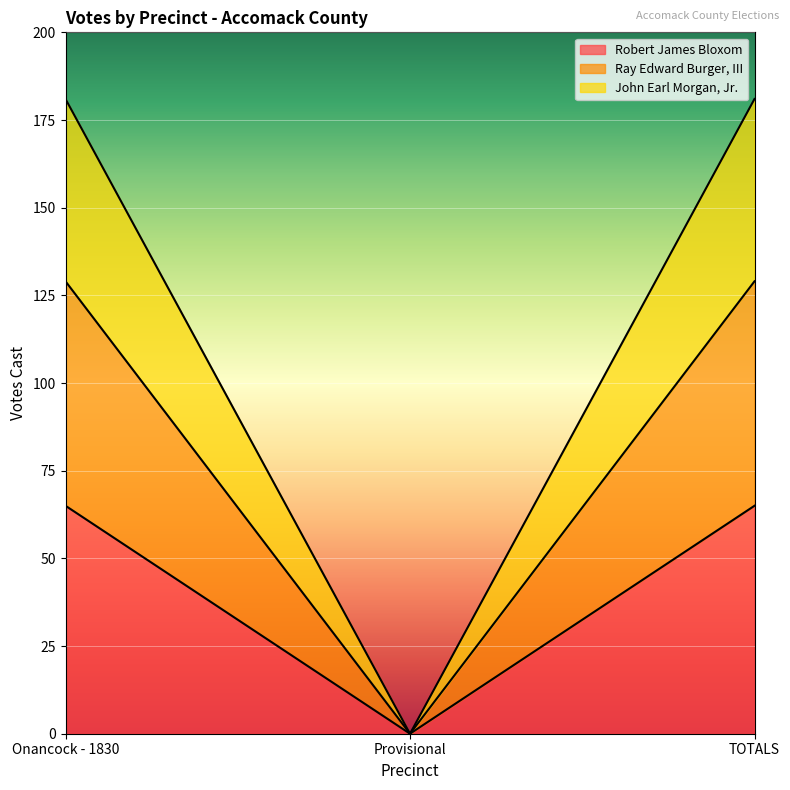

Which category has the highest value across all series?

Onancock - 1830